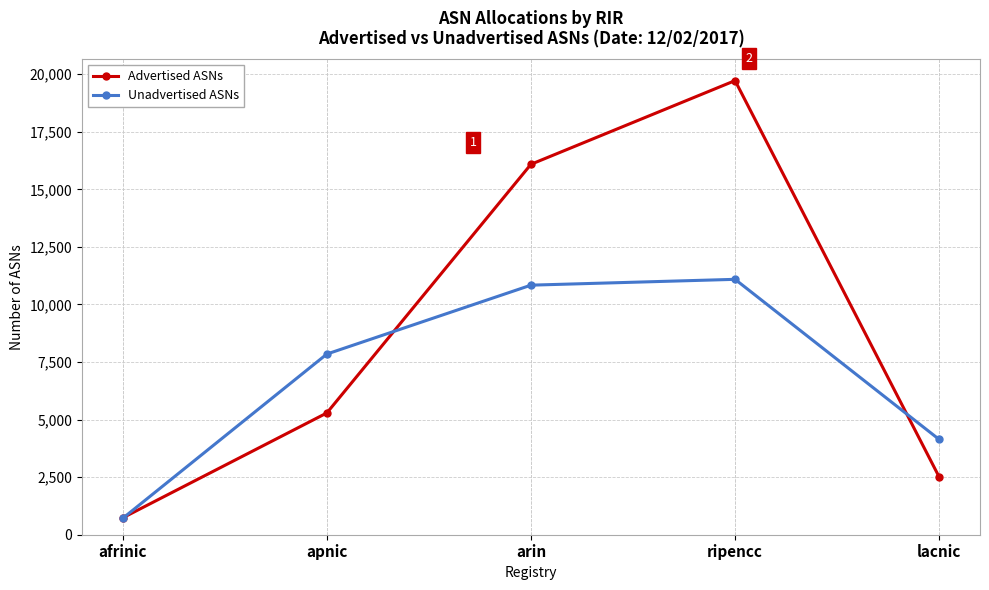

What is the label of the 2nd point from the right?

ripencc